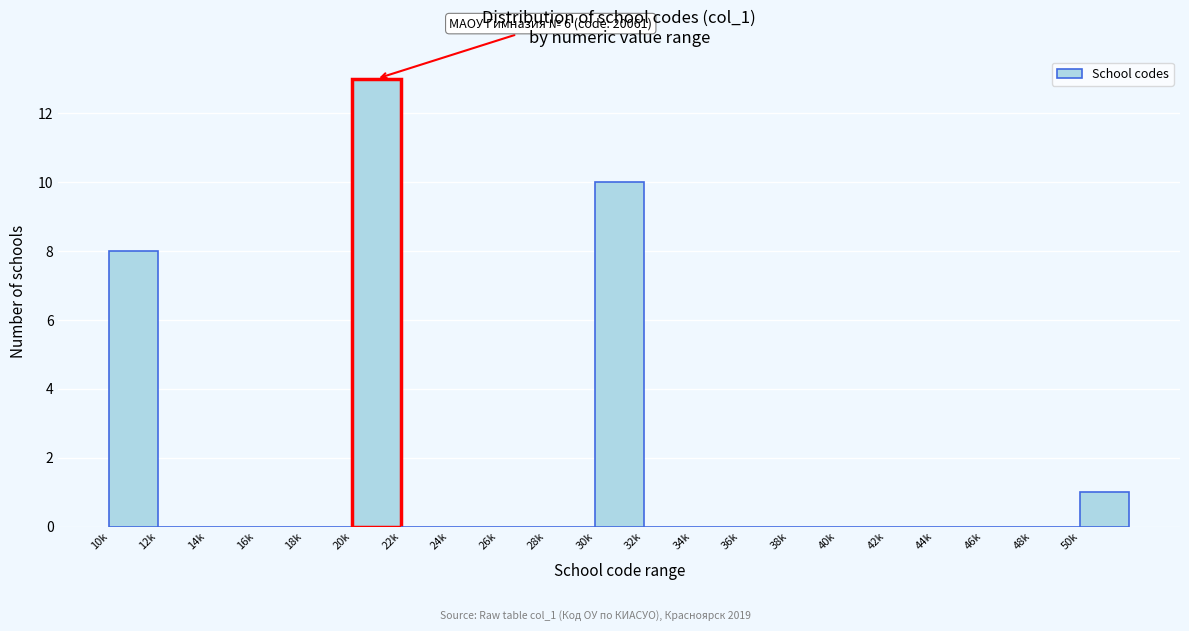

Reading left to right, transcribe all the data shown in this chart.

10k=8	12k=0	14k=0	16k=0	18k=0	20k=13	22k=0	24k=0	26k=0	28k=0	30k=10	32k=0	34k=0	36k=0	38k=0	40k=0	42k=0	44k=0	46k=0	48k=0	50k=1